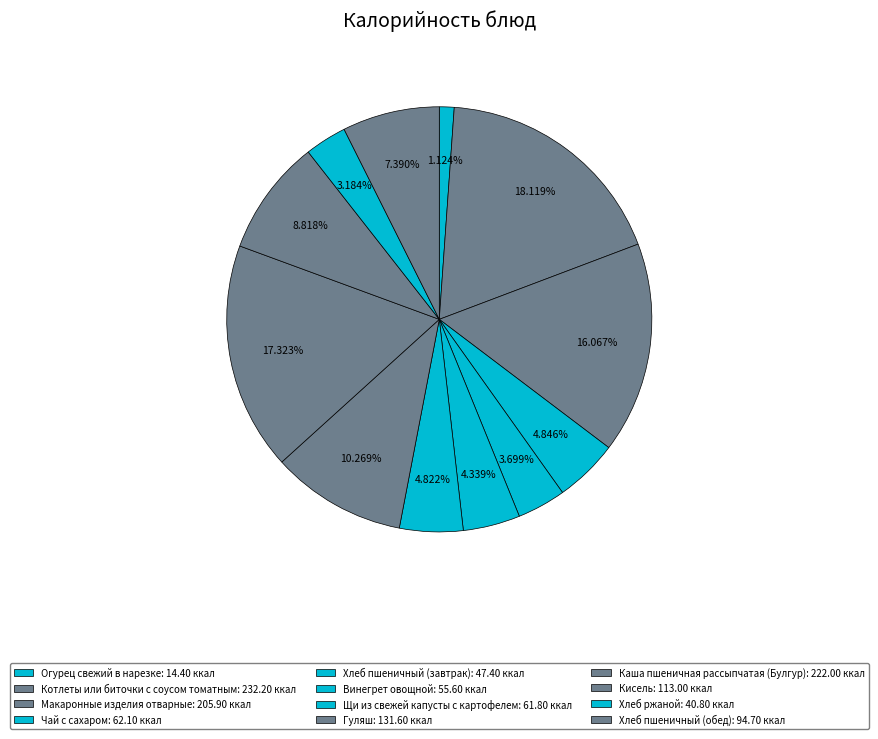

What is the ratio of the value at Хлеб пшеничный (завтрак) to the value at Хлеб пшеничный (обед)?

0.5